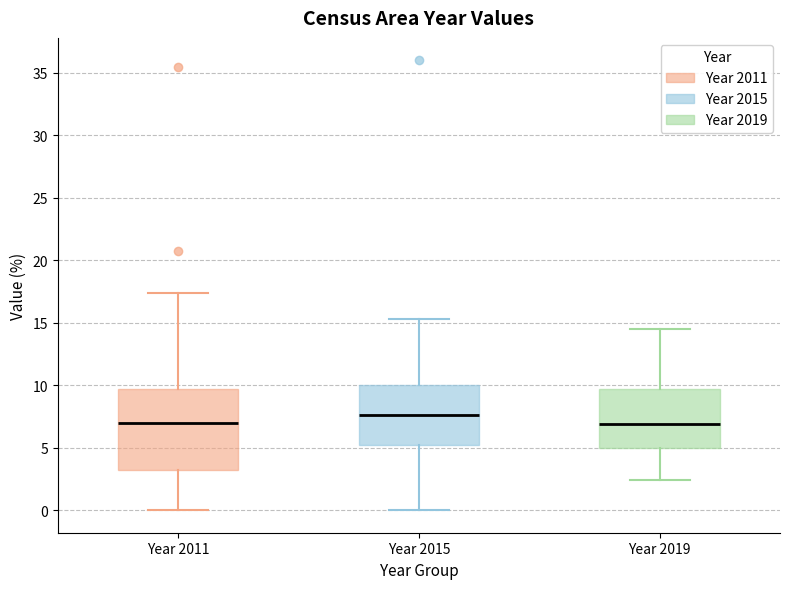

Which box is the tallest, from its lower edge to its upper edge?

Year 2011